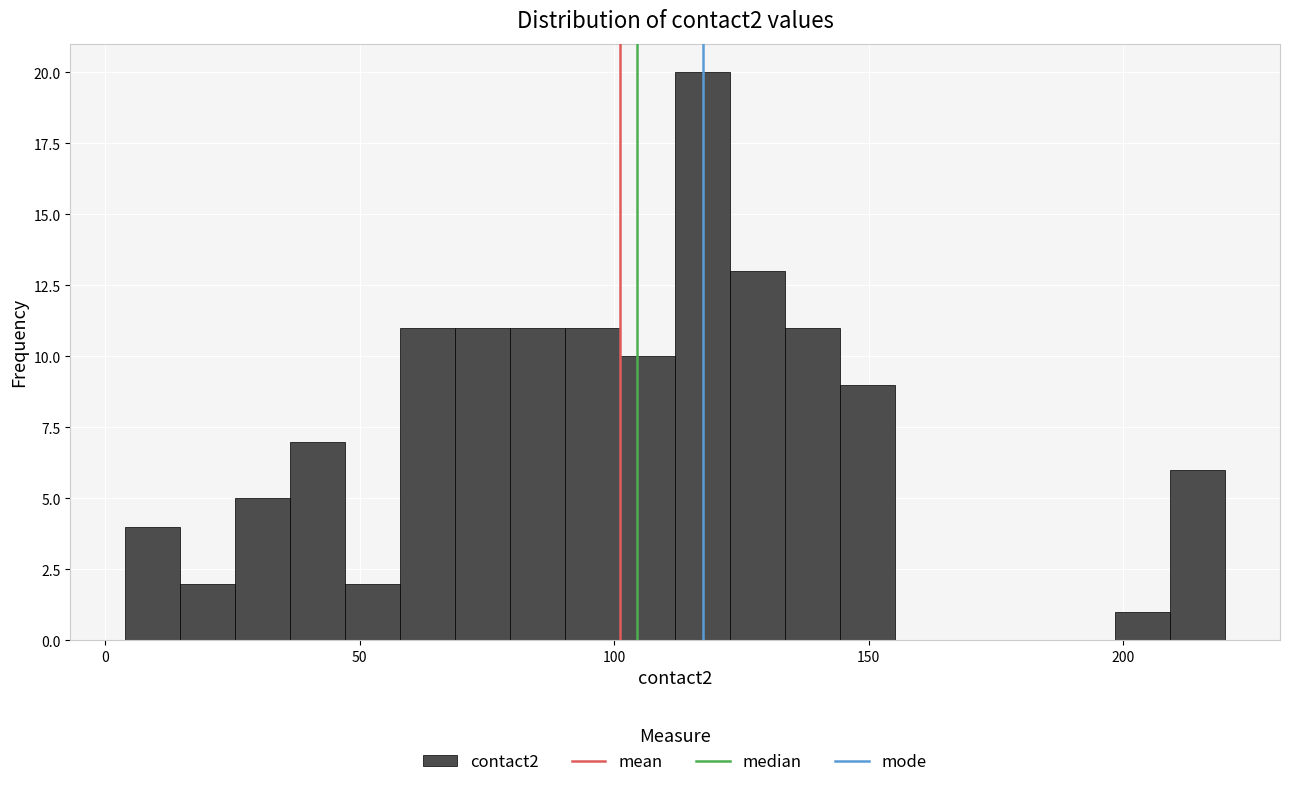

Around what value on the x-axis is the tallest bar? Give the approximate position of its centre, as read against the axis.

115